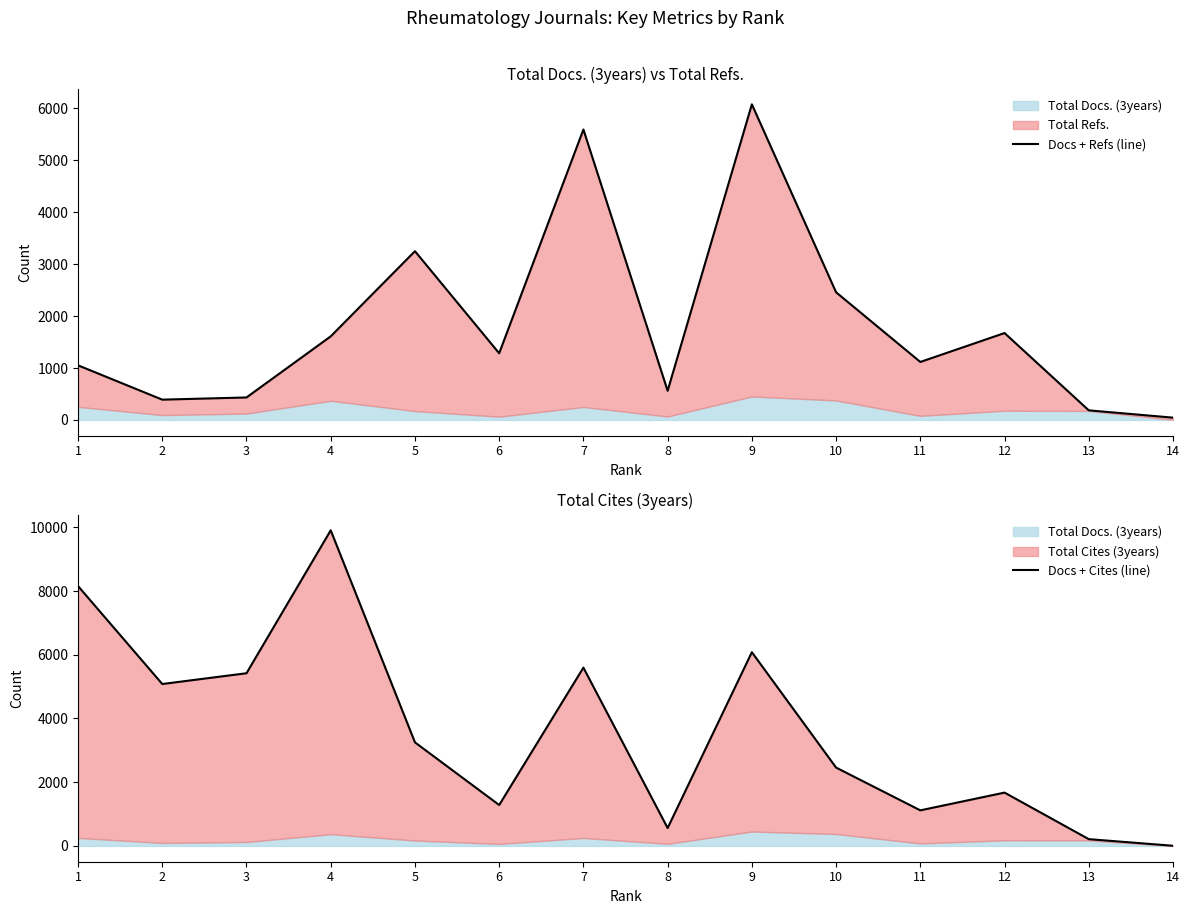

What is the maximum value for Docs + Cites (line)?

9905